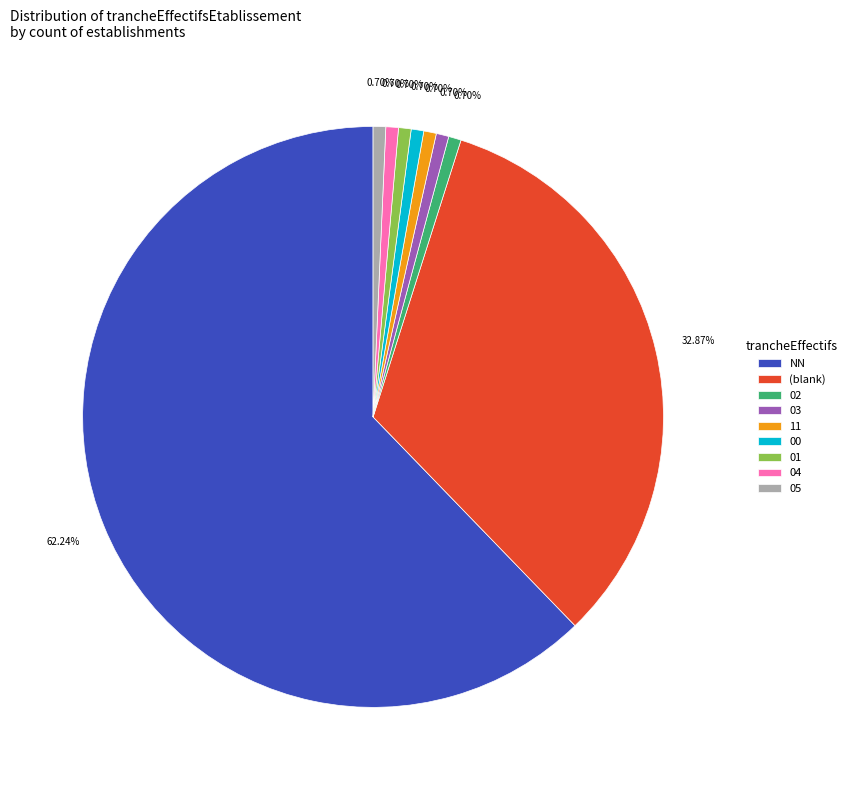

Does 02 account for over 50% of the chart?

No